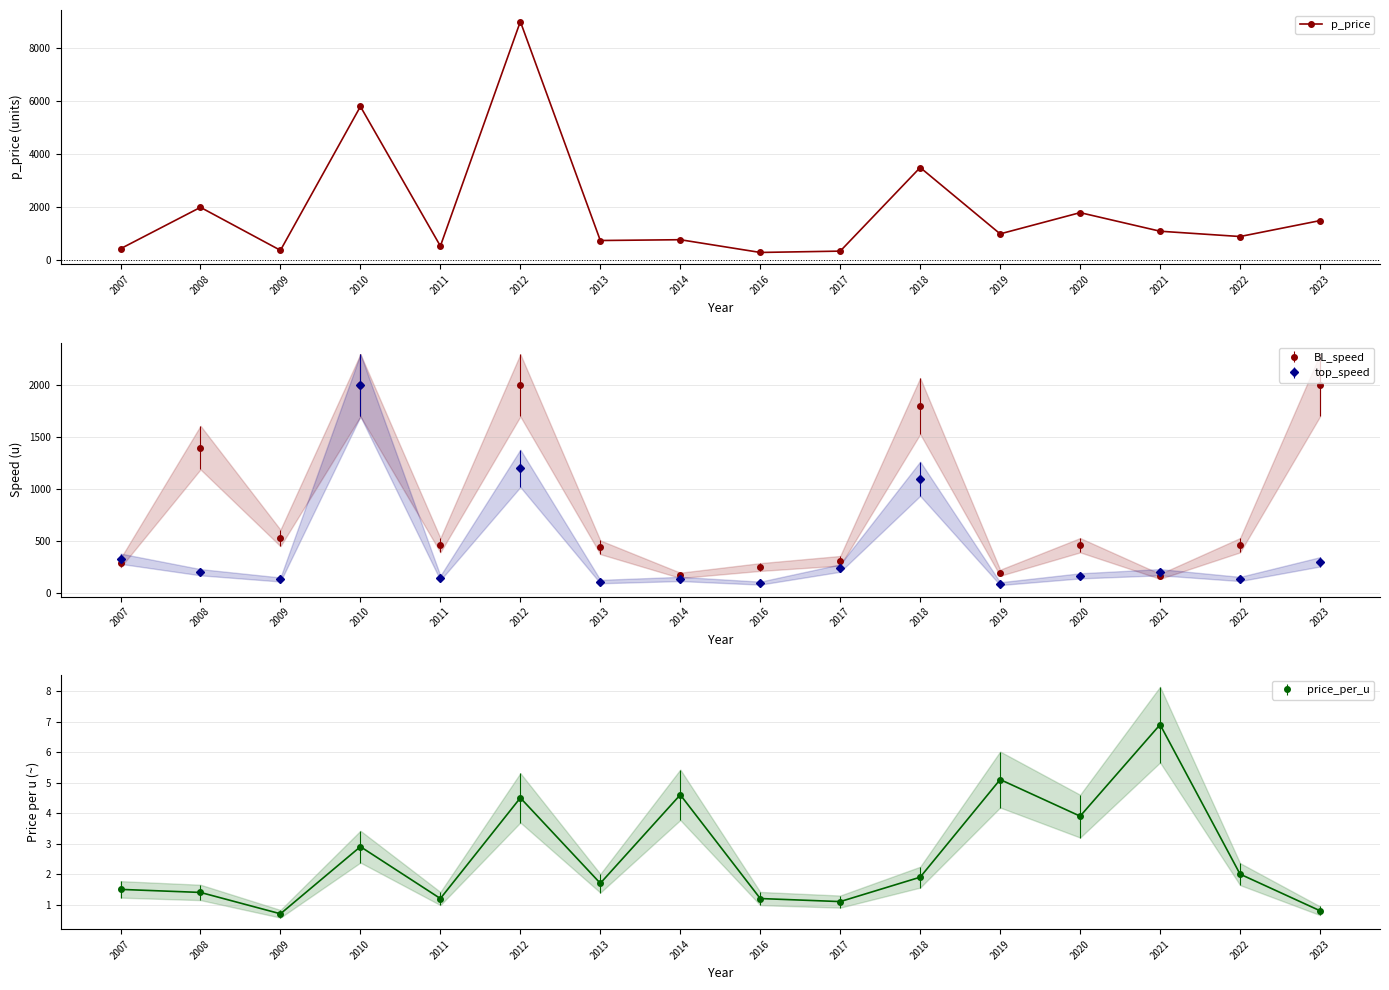

At which label is the value closest to 4650?

2010